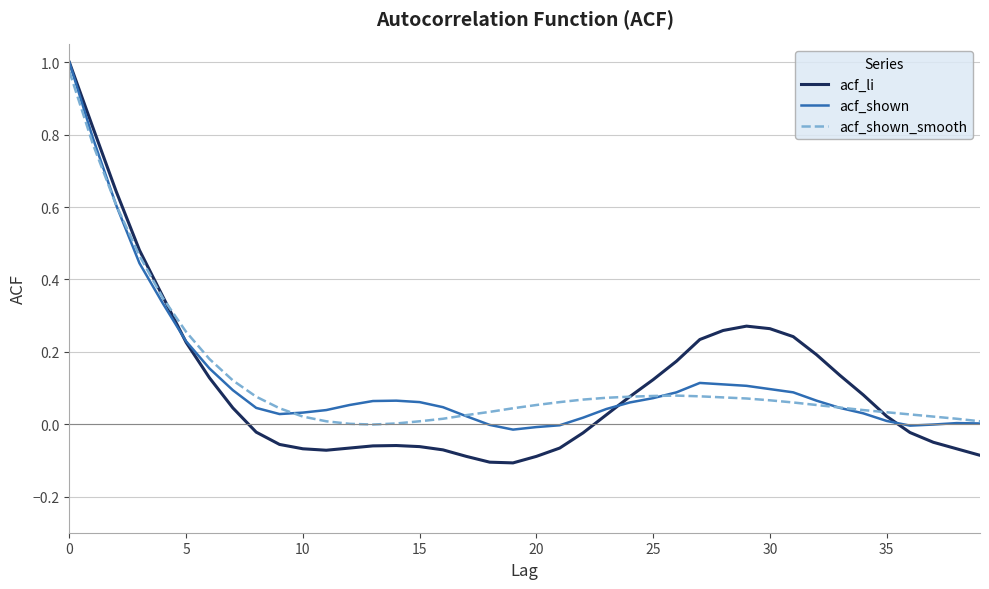

Count the number of data series in this chart.

3